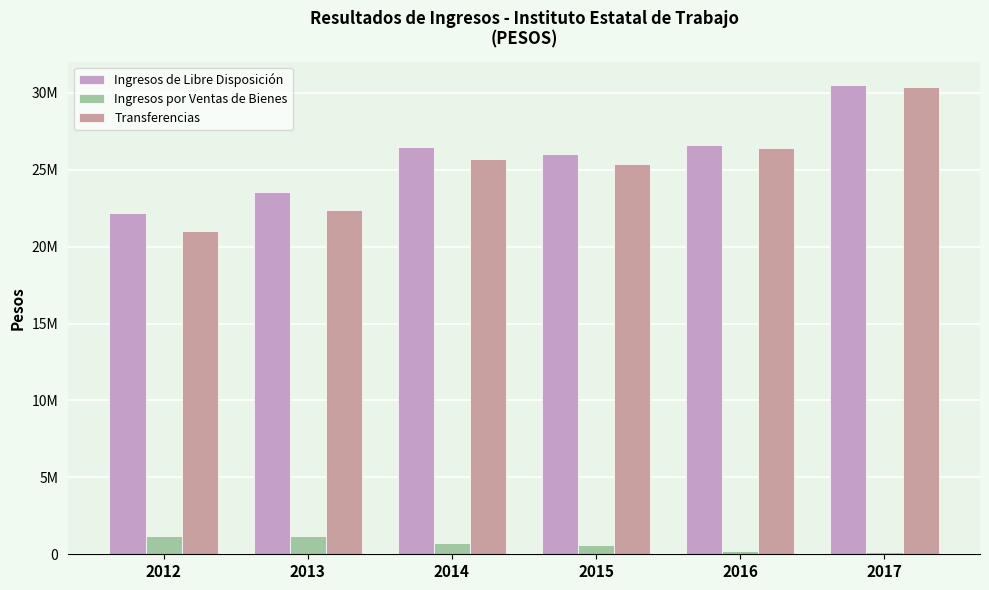

Which category has the highest value in the Ingresos por Ventas de Bienes series?

2013